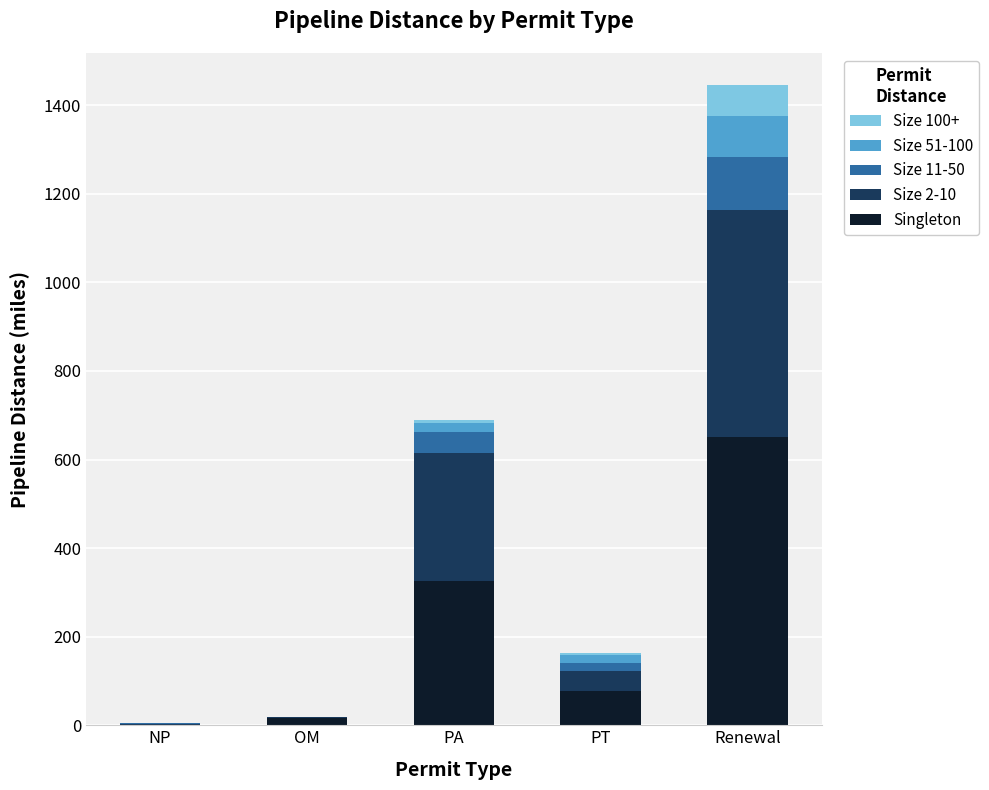

Reading right to left, what are the values for Singleton?

Renewal=652.0	PT=77.3	PA=326.0	OM=16.6	NP=0.5